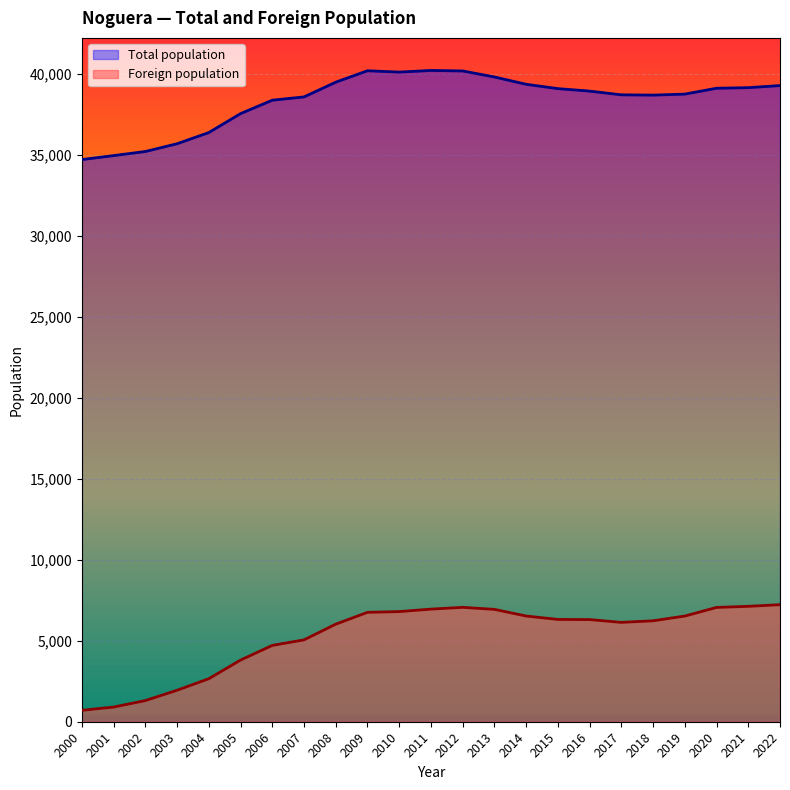

Which series has the widest spread of values?

Foreign population